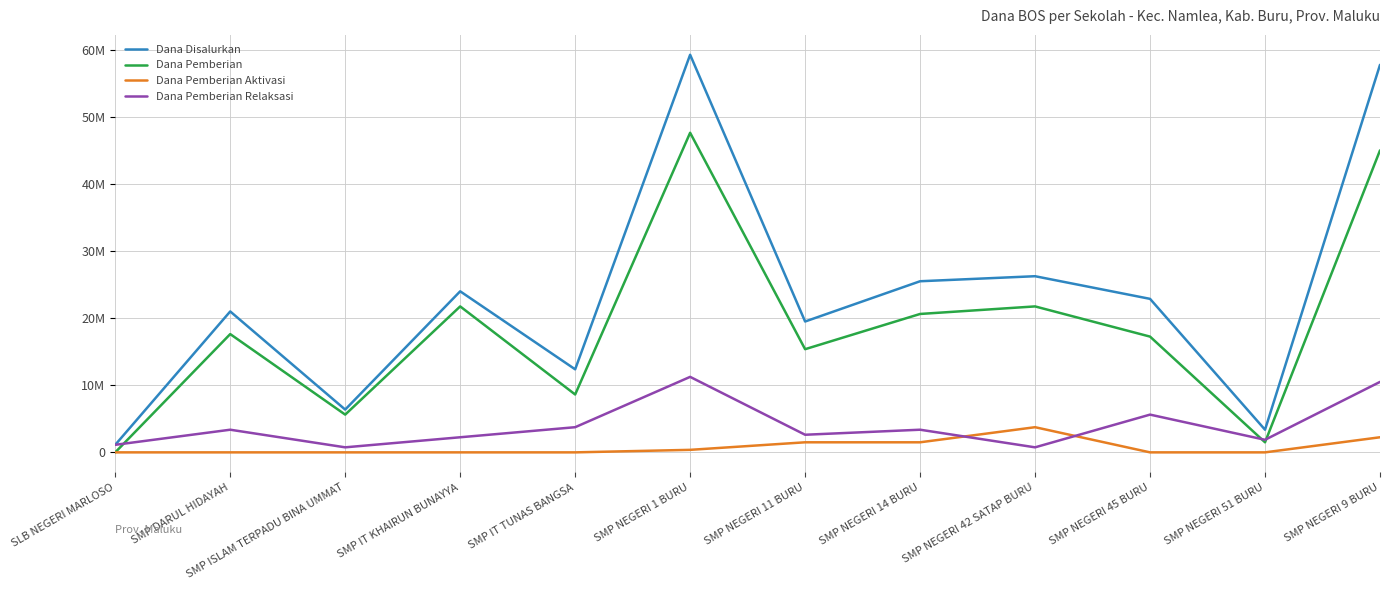

Is the value of Dana Pemberian at SMP ISLAM TERPADU BINA UMMAT greater than the value of Dana Disalurkan at SMP NEGERI 14 BURU?

No